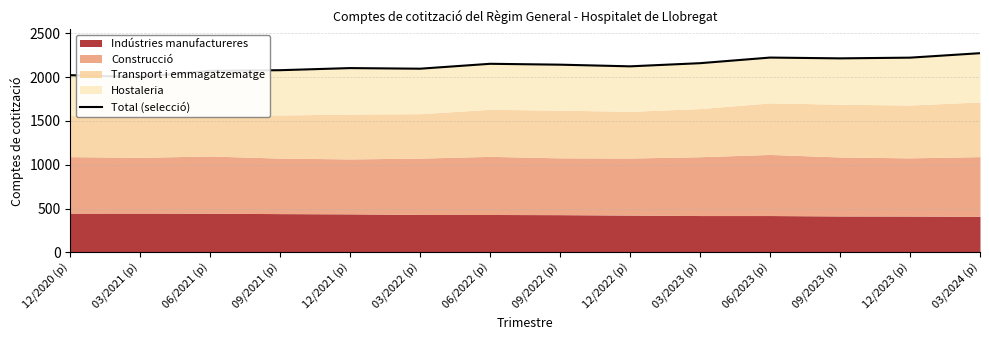

What is the difference between the maximum and second lowest values?

251